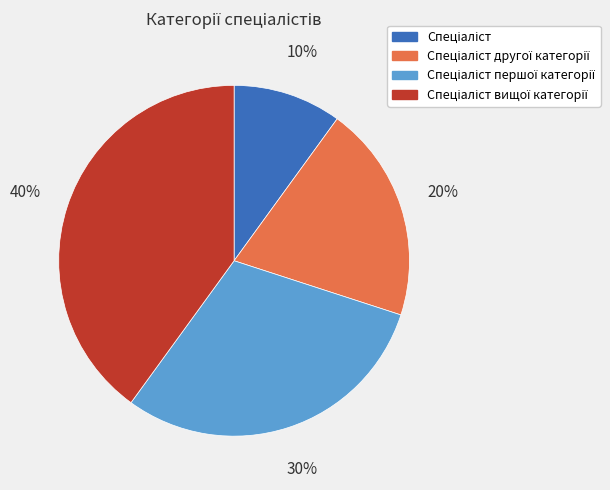

To the nearest percent, what is the average slice percentage?

25%